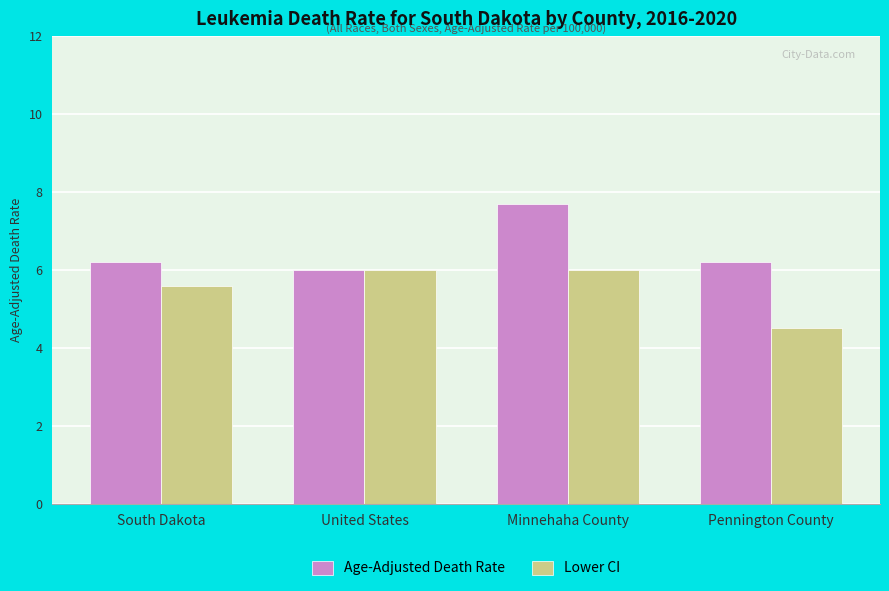

What is the maximum value for Age-Adjusted Death Rate?

7.7